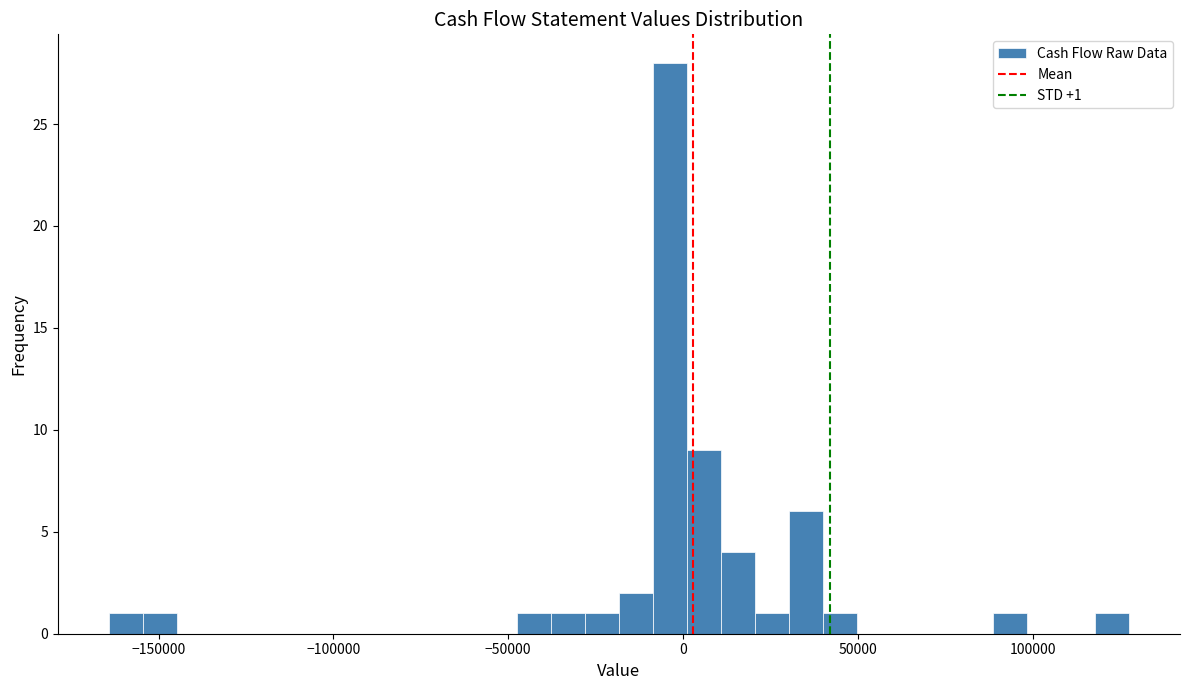

Around what value on the x-axis is the tallest bar? Give the approximate position of its centre, as read against the axis.

-5000